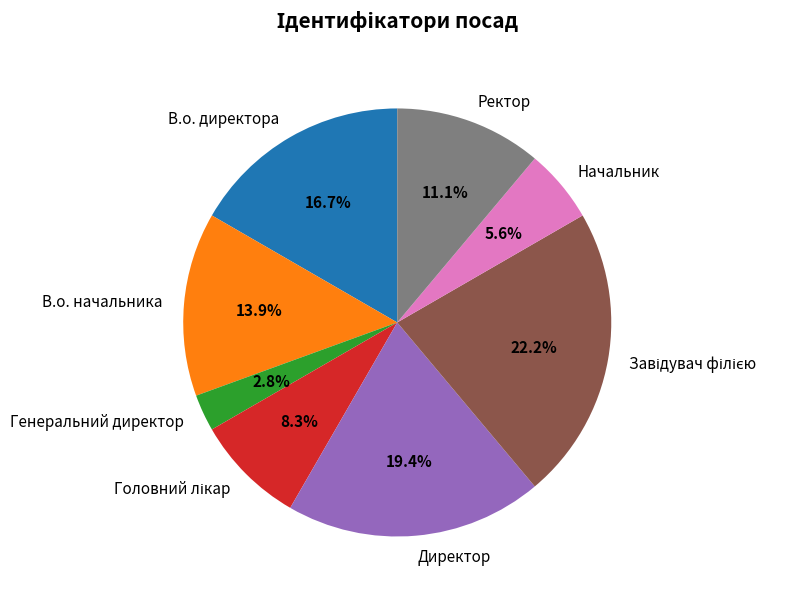

What is the smallest slice in the pie chart?

Генеральний директор